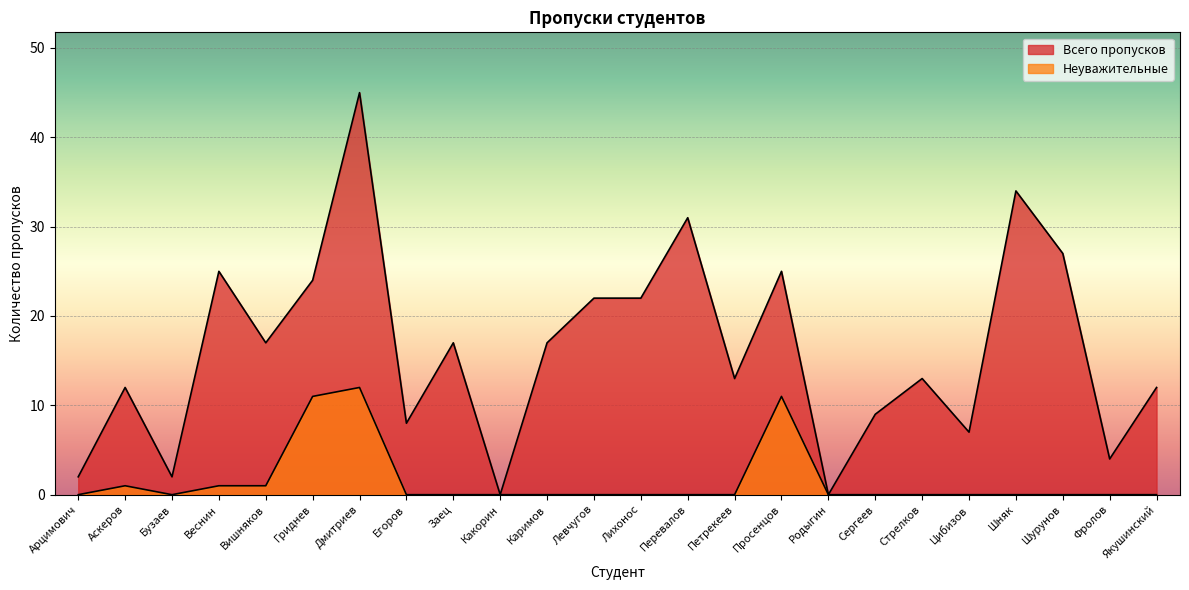

In Всего пропусков, how many points are higher than both neighbors (excluding endpoints)?

8